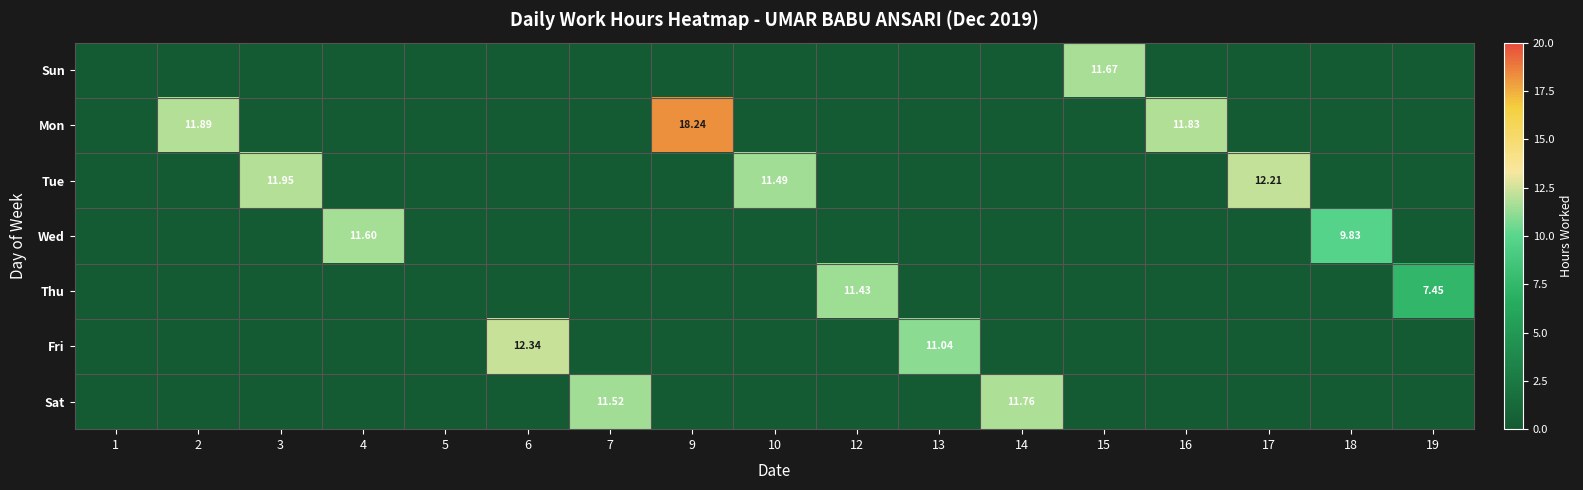

Rank the series by their maximum value, from highest to lowest.

Mon, Fri, Tue, Sat, Sun, Wed, Thu